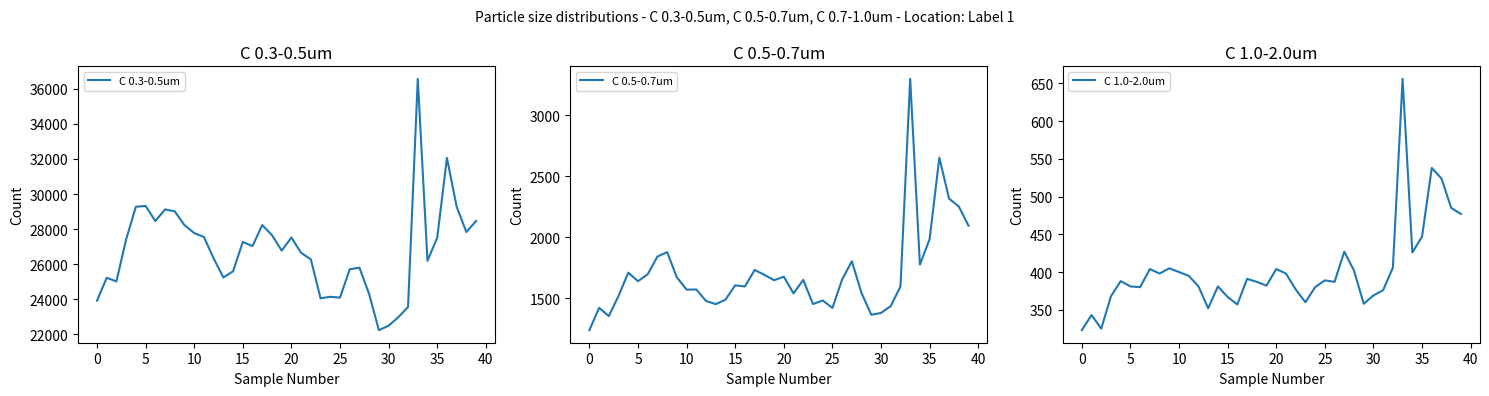

How many values in the C 0.5-0.7um series are below 1640?

20